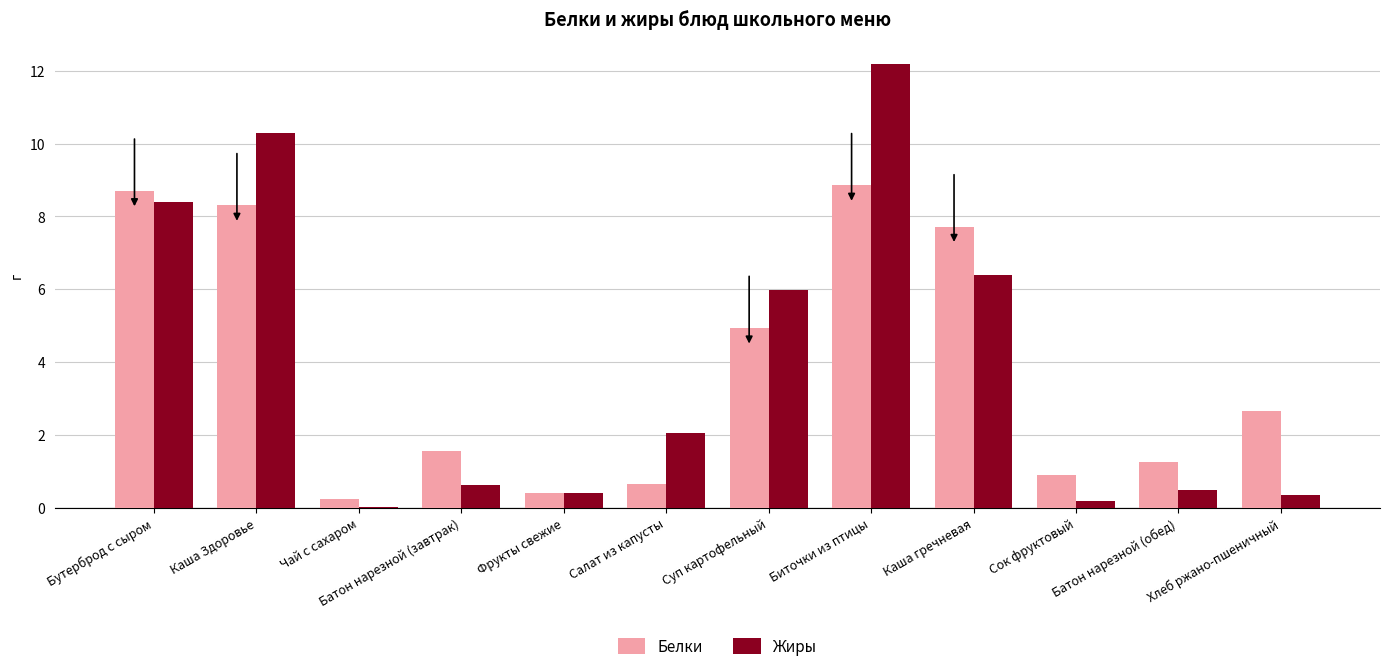

What are all the series names shown in the legend?

Белки, Жиры